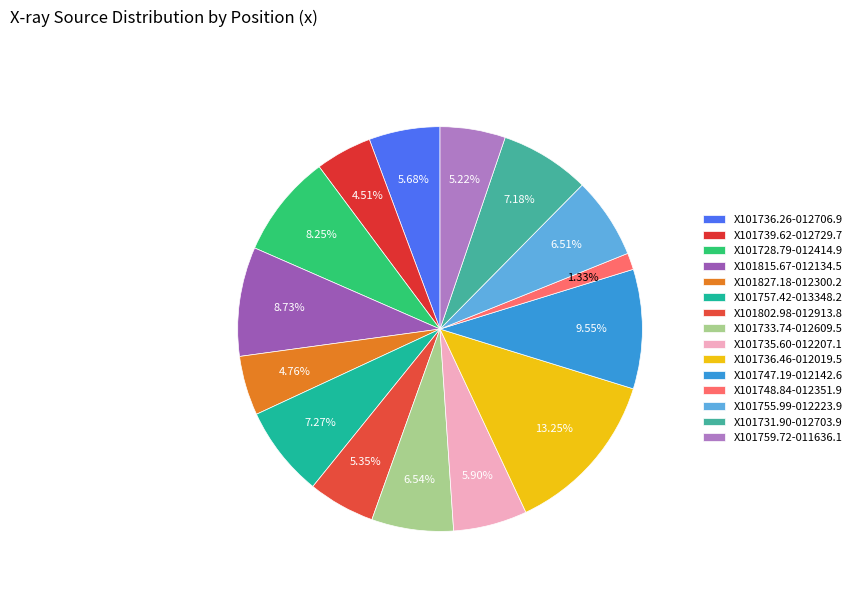

To the nearest percent, what is the combined percentage of X101733.74-012609.5 and X101757.42-013348.2?

14%